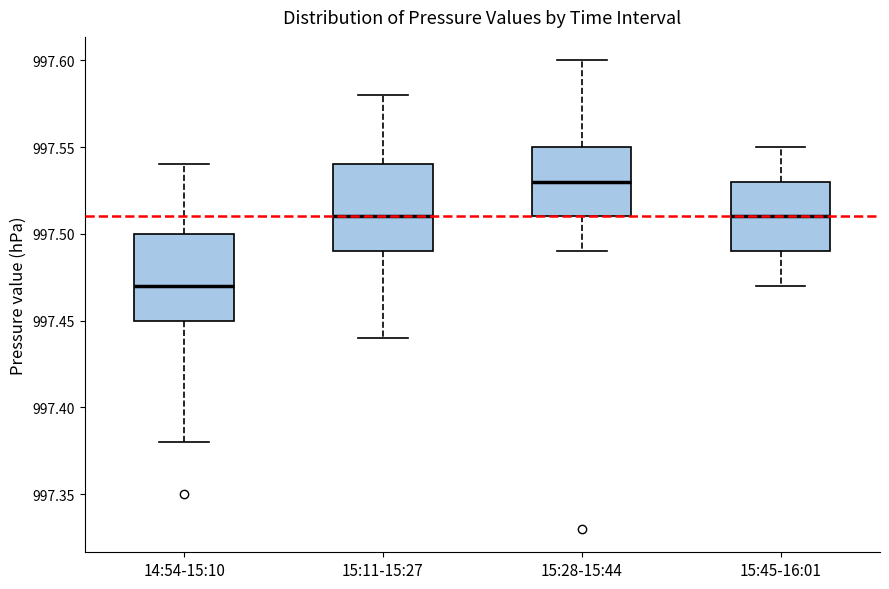

Where does the upper whisker of the box for 15:11-15:27 end on the y-axis? The values are not printed on the chart, so give them approximately, as read against the axis.

997.58